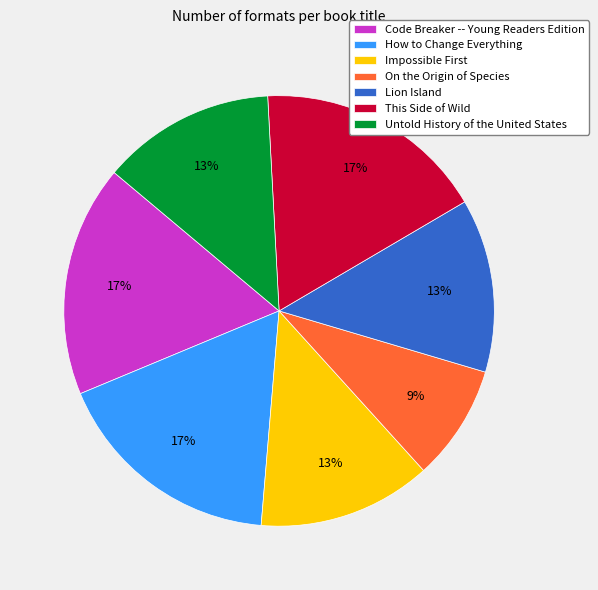

To the nearest percent, what percentage of the pie is How to Change Everything?

17%